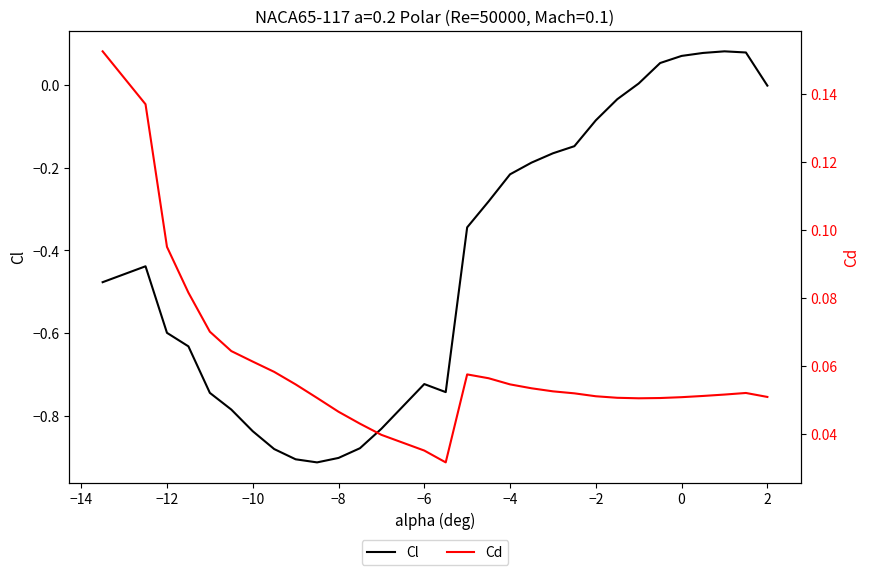

How many interior local peaks does the Cl series have?

3